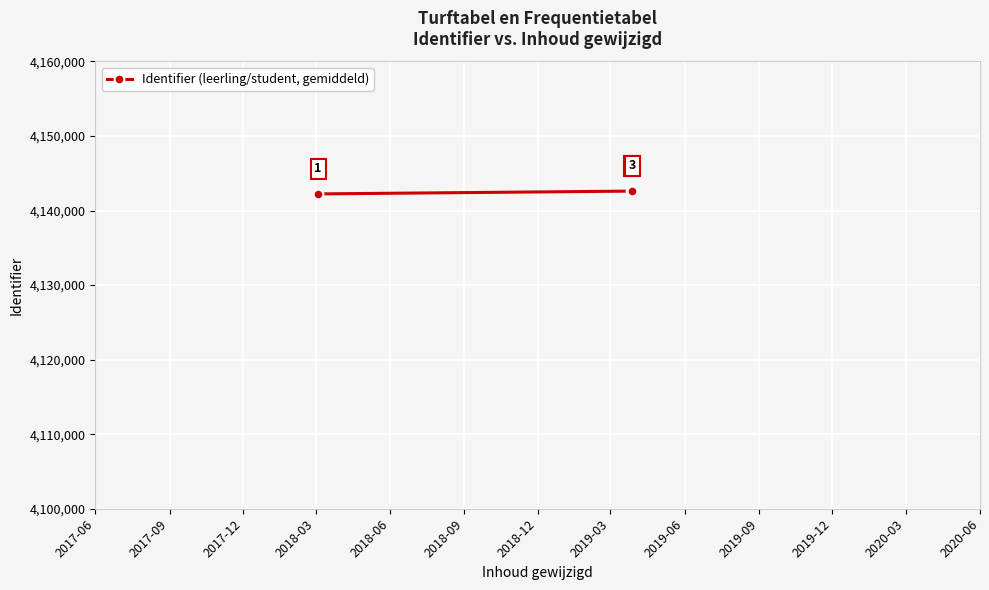

How many lines are shown in the chart?

1